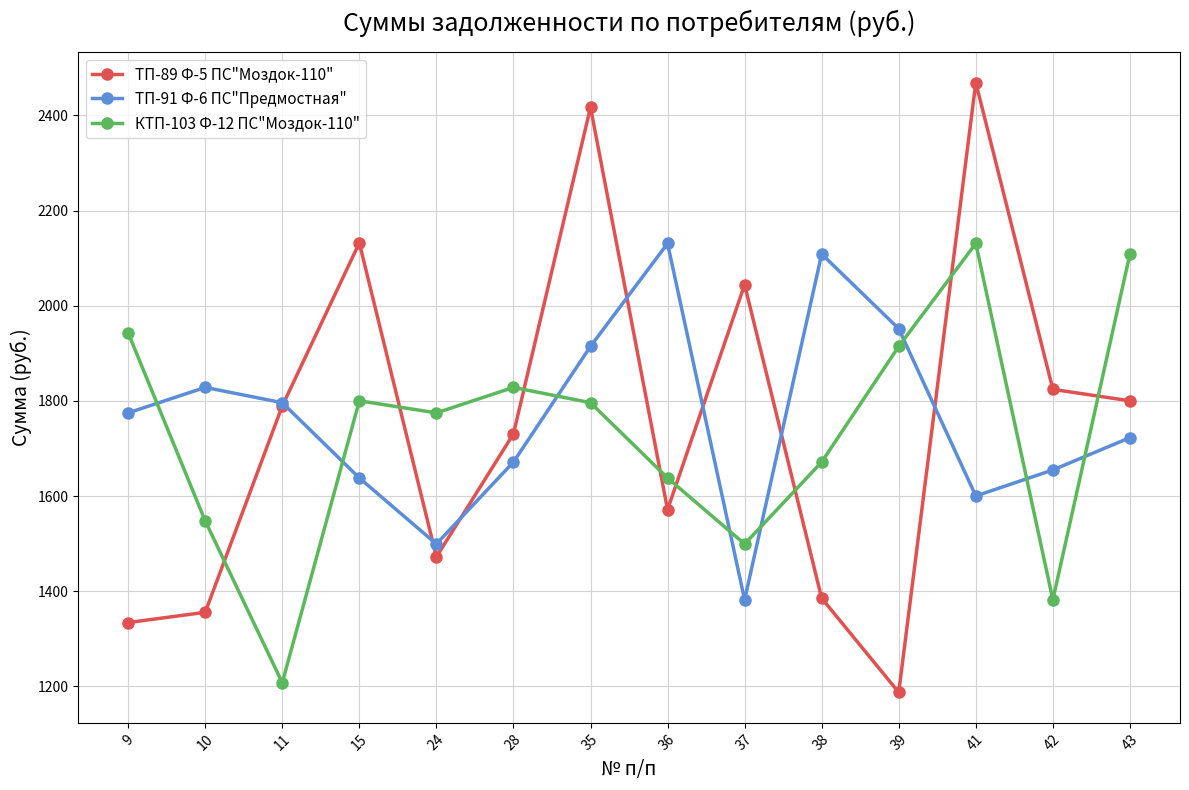

True or false: ТП-89 Ф-5 ПС"Моздок-110" has more than 0 points higher than both neighbors.

True